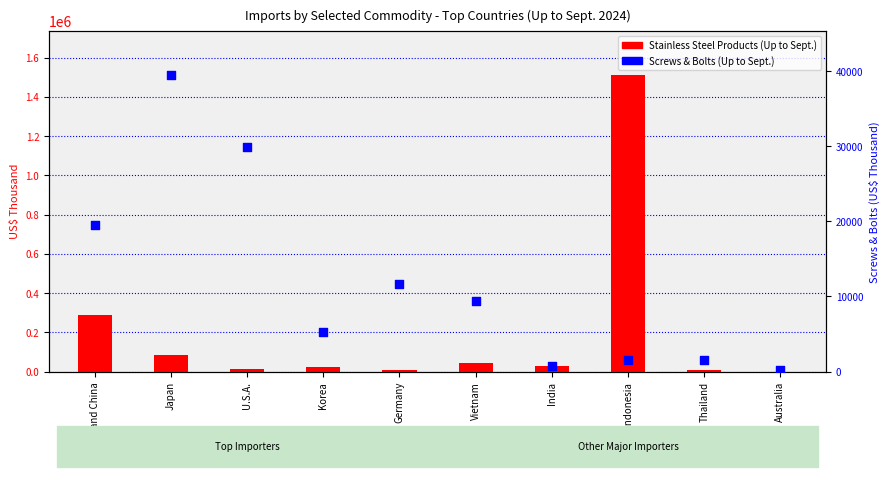

What is the total value across all series at Vietnam?

51639